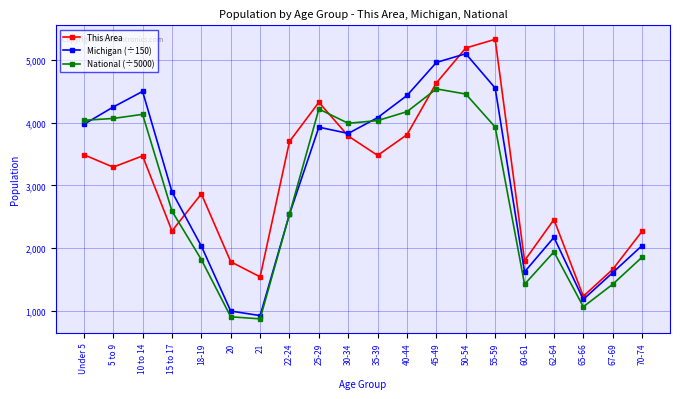

Which category has the lowest value in the This Area series?

65-66